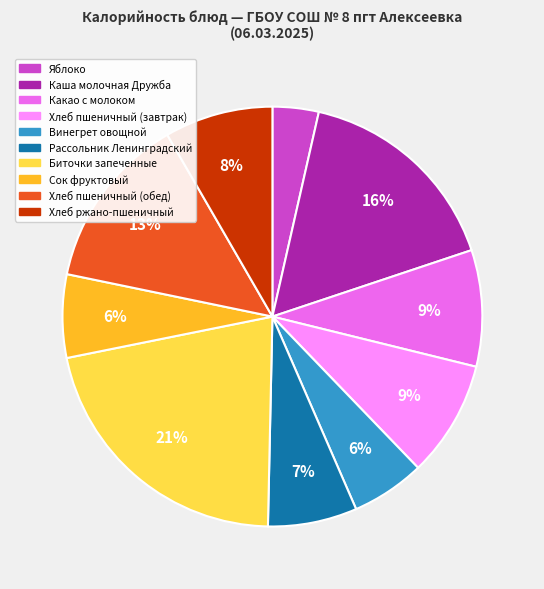

Approximately how many times larger is the value at Сок фруктовый compared to Рассольник Ленинградский?

0.9